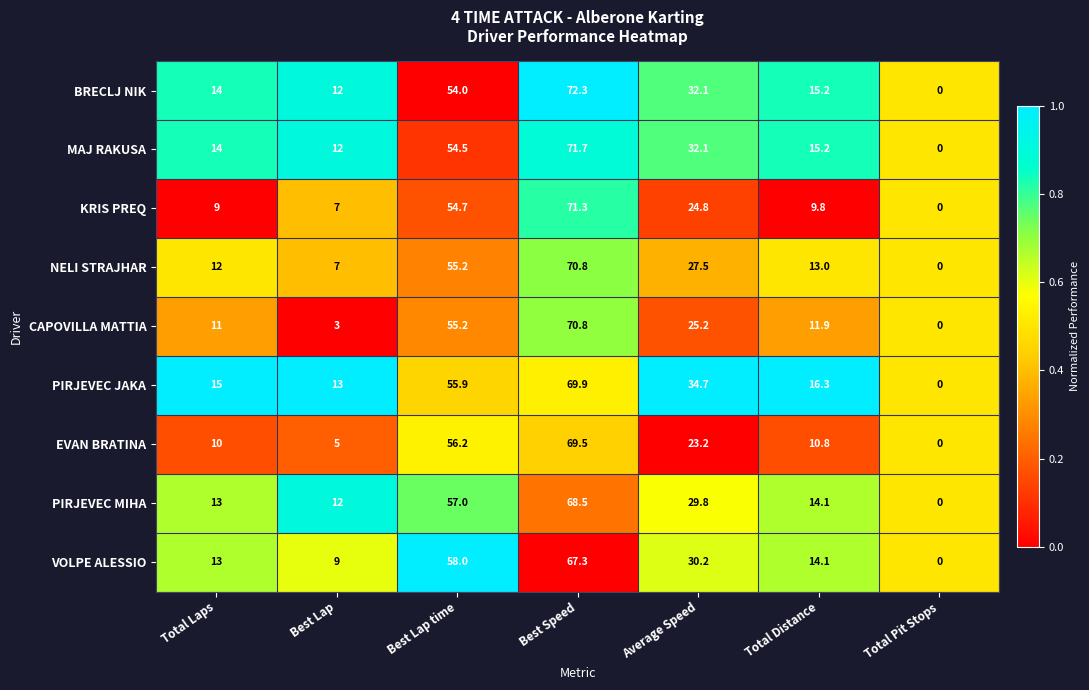

What is the total value across all series at Best Lap?

80.0